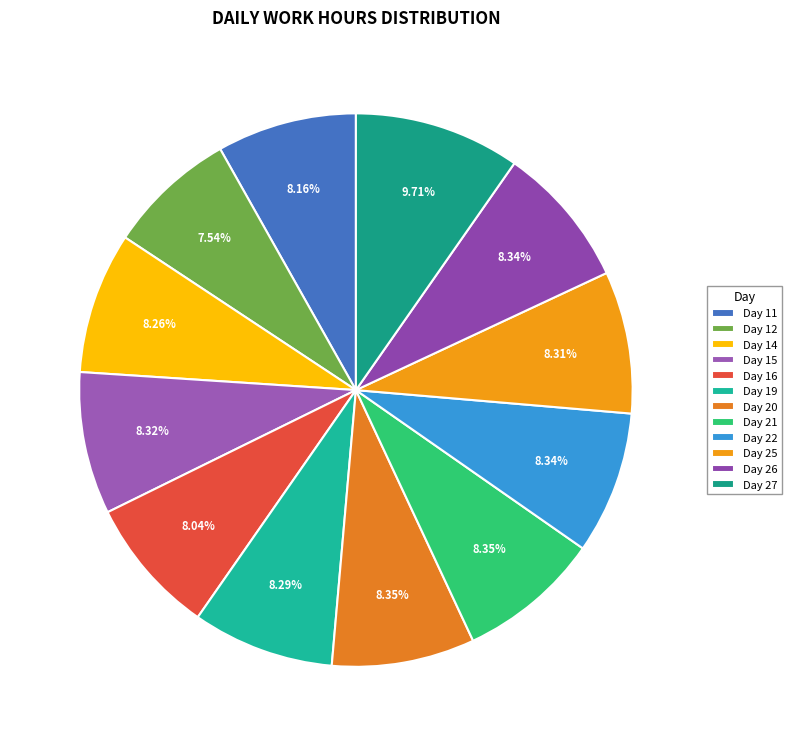

To the nearest percent, what is the average slice percentage?

8%